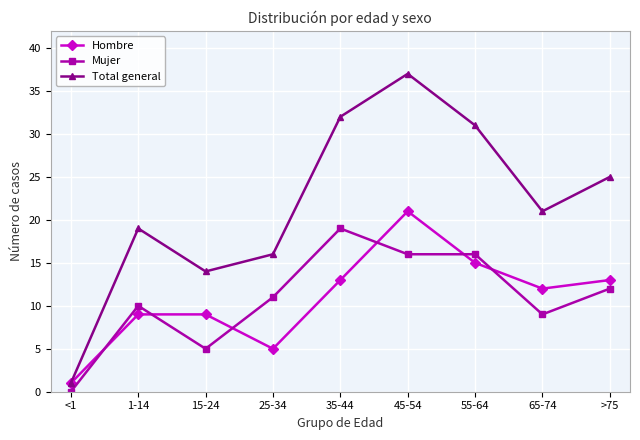

Where do Hombre and Mujer first cross each other?

<1 and 1-14